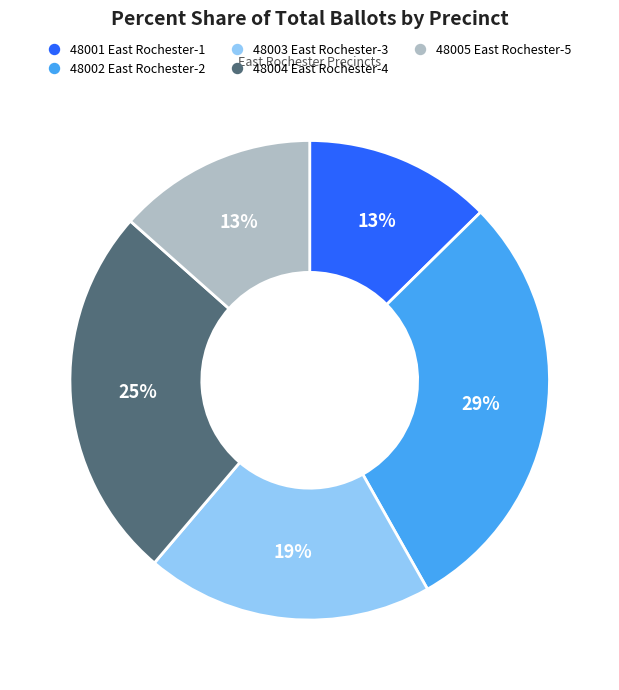

How many segments does this pie chart have?

5